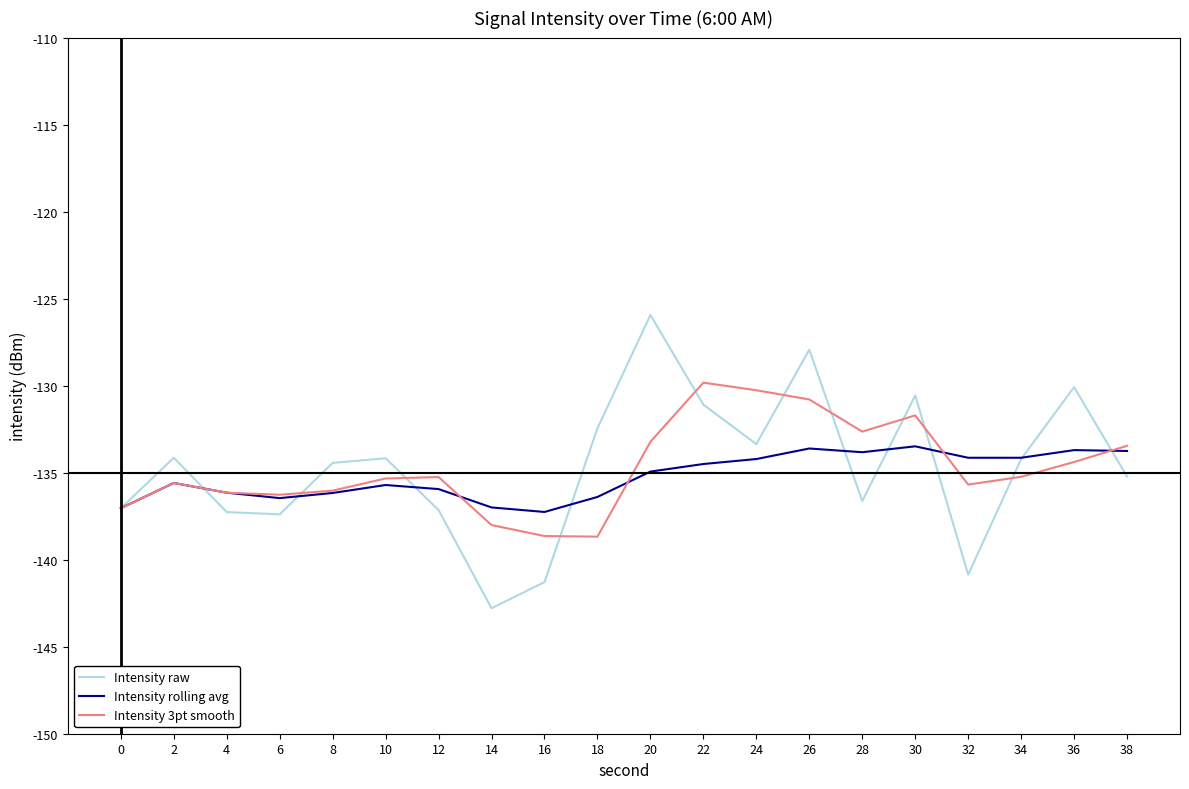

What is the average value of the Intensity raw series?

-134.7